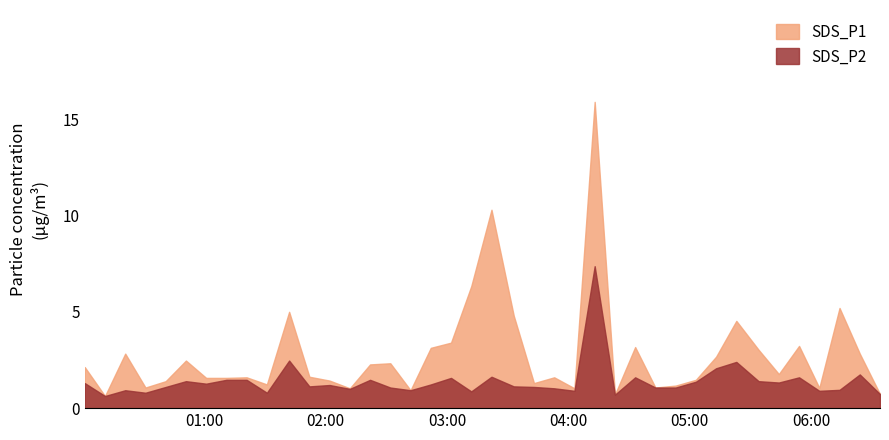

Is the value of SDS_P2 at 01:11 greater than the value of SDS_P1 at 00:41?

Yes